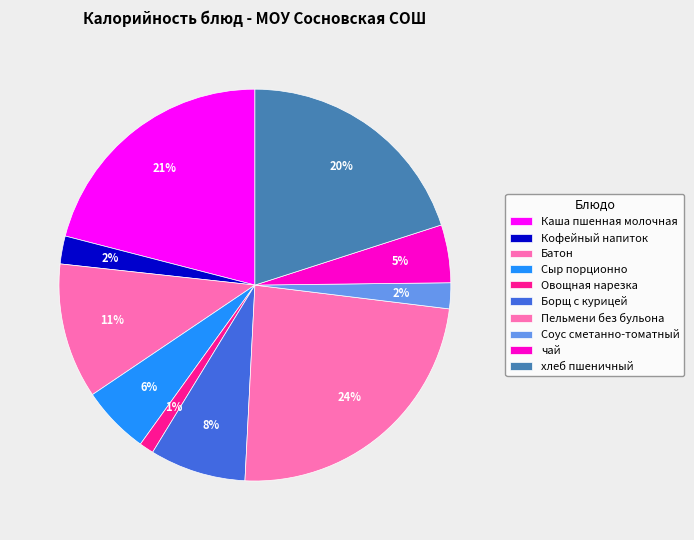

To the nearest percent, what is the average slice percentage?

10%